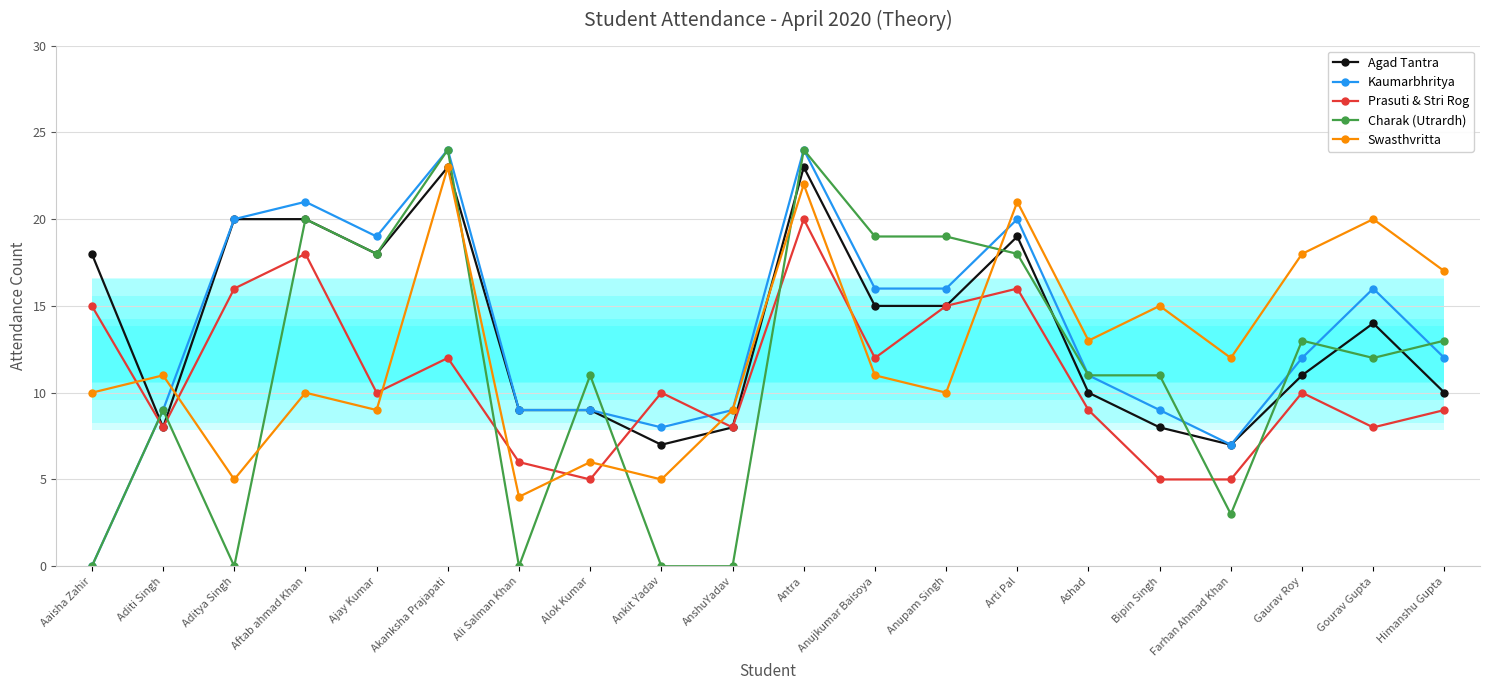

Reading left to right, extract all data points from this chart.

Agad Tantra: Aaisha Zahir=18	Aditi Singh=8	Aditya Singh=20	Aftab ahmad Khan=20	Ajay Kumar=18	Akanksha Prajapati=23	Ali Salman Khan=9	Alok Kumar=9	Ankit Yadav=7	AnshuYadav=8	Antra=23	Anujkumar Baisoya=15	Anupam Singh=15	Arti Pal=19	Ashad=10	Bipin Singh=8	Farhan Ahmad Khan=7	Gaurav Roy=11	Gourav Gupta=14	Himanshu Gupta=10
Kaumarbhritya: Aaisha Zahir=0	Aditi Singh=9	Aditya Singh=20	Aftab ahmad Khan=21	Ajay Kumar=19	Akanksha Prajapati=24	Ali Salman Khan=9	Alok Kumar=9	Ankit Yadav=8	AnshuYadav=9	Antra=24	Anujkumar Baisoya=16	Anupam Singh=16	Arti Pal=20	Ashad=11	Bipin Singh=9	Farhan Ahmad Khan=7	Gaurav Roy=12	Gourav Gupta=16	Himanshu Gupta=12
Prasuti & Stri Rog: Aaisha Zahir=15	Aditi Singh=8	Aditya Singh=16	Aftab ahmad Khan=18	Ajay Kumar=10	Akanksha Prajapati=12	Ali Salman Khan=6	Alok Kumar=5	Ankit Yadav=10	AnshuYadav=8	Antra=20	Anujkumar Baisoya=12	Anupam Singh=15	Arti Pal=16	Ashad=9	Bipin Singh=5	Farhan Ahmad Khan=5	Gaurav Roy=10	Gourav Gupta=8	Himanshu Gupta=9
Charak (Utrardh): Aaisha Zahir=0	Aditi Singh=9	Aditya Singh=0	Aftab ahmad Khan=20	Ajay Kumar=18	Akanksha Prajapati=24	Ali Salman Khan=0	Alok Kumar=11	Ankit Yadav=0	AnshuYadav=0	Antra=24	Anujkumar Baisoya=19	Anupam Singh=19	Arti Pal=18	Ashad=11	Bipin Singh=11	Farhan Ahmad Khan=3	Gaurav Roy=13	Gourav Gupta=12	Himanshu Gupta=13
Swasthvritta: Aaisha Zahir=10	Aditi Singh=11	Aditya Singh=5	Aftab ahmad Khan=10	Ajay Kumar=9	Akanksha Prajapati=23	Ali Salman Khan=4	Alok Kumar=6	Ankit Yadav=5	AnshuYadav=9	Antra=22	Anujkumar Baisoya=11	Anupam Singh=10	Arti Pal=21	Ashad=13	Bipin Singh=15	Farhan Ahmad Khan=12	Gaurav Roy=18	Gourav Gupta=20	Himanshu Gupta=17